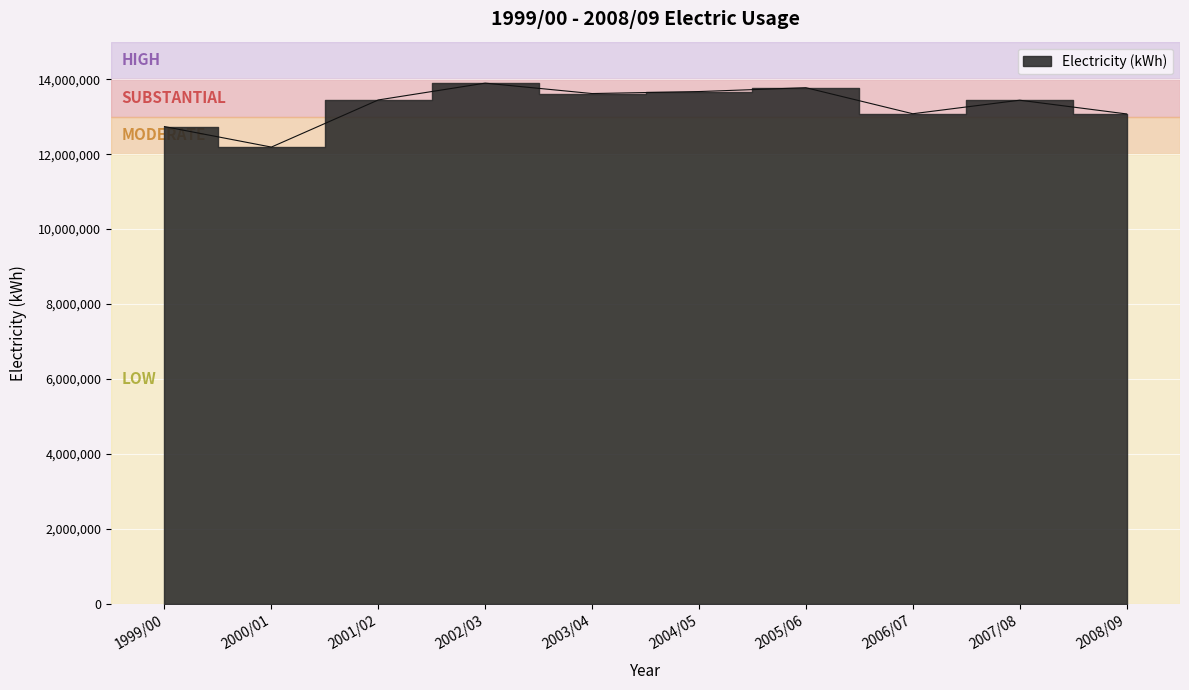

Is this an area chart (filled region under the line)?

No